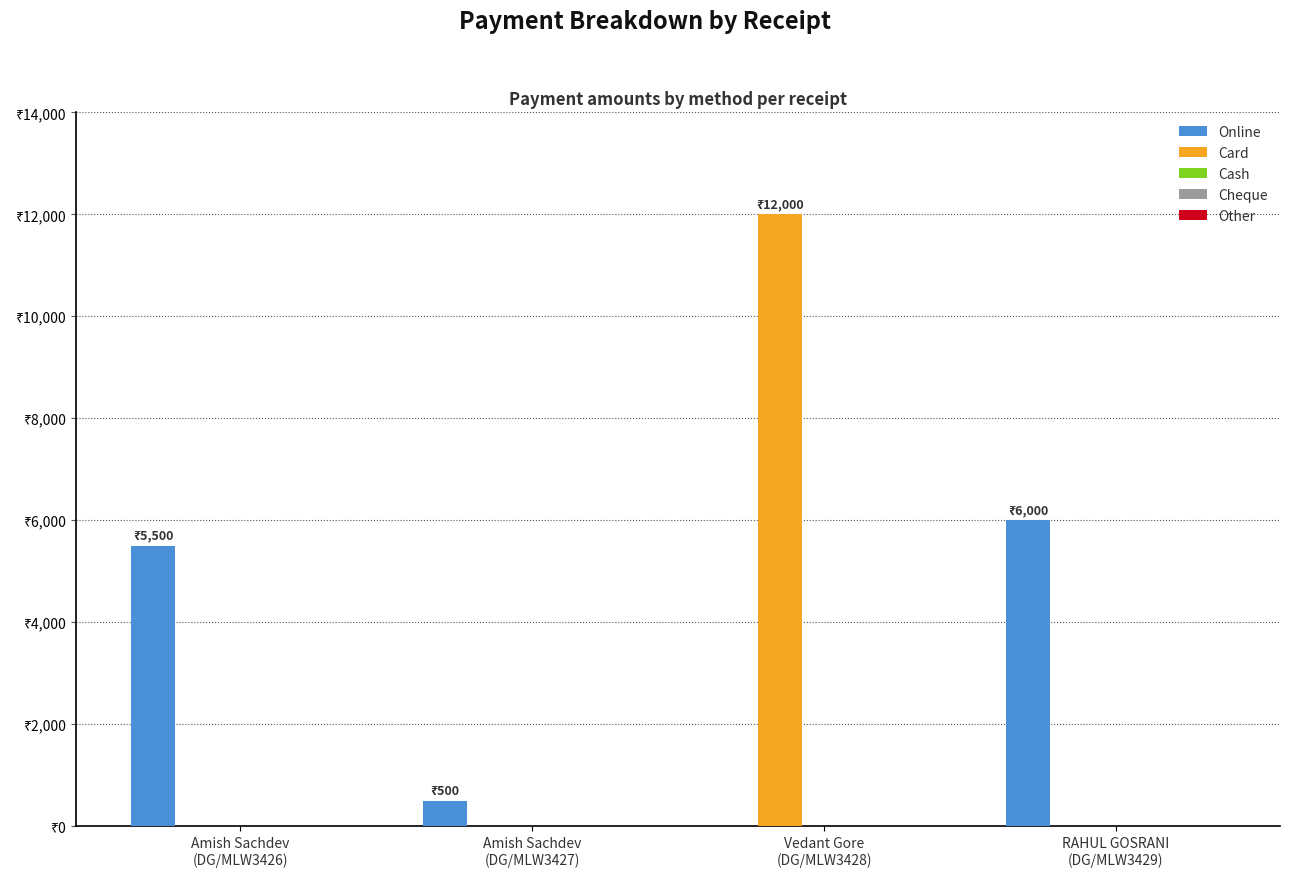

Reading left to right, what are all the values shown in this chart?

Online: 5500	500	0	6000
Card: 0	0	12000	0
Cash: 0	0	0	0
Cheque: 0	0	0	0
Other: 0	0	0	0